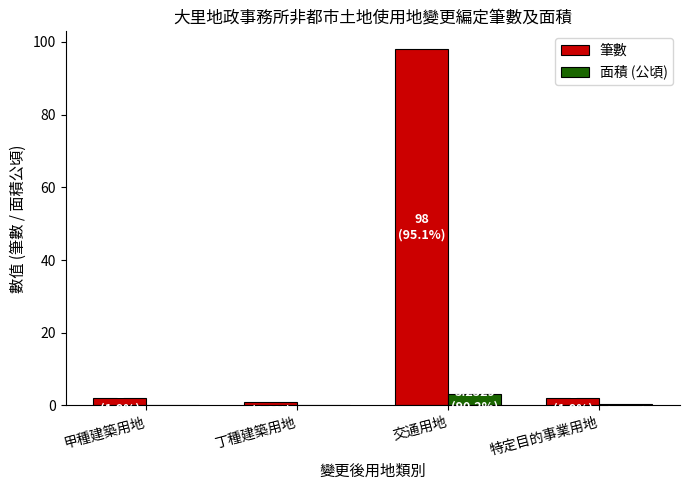

Read the 筆數 value at 交通用地.

98.0